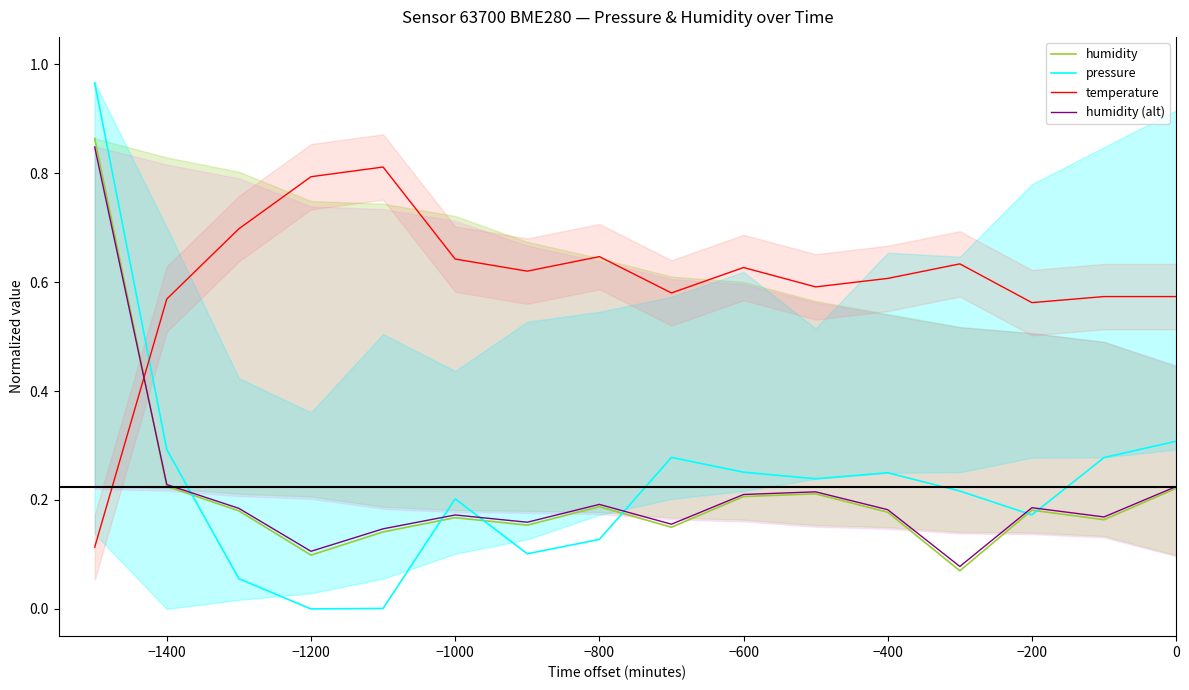

Is the value of pressure at −800 greater than the value of humidity (alt) at −800?

No